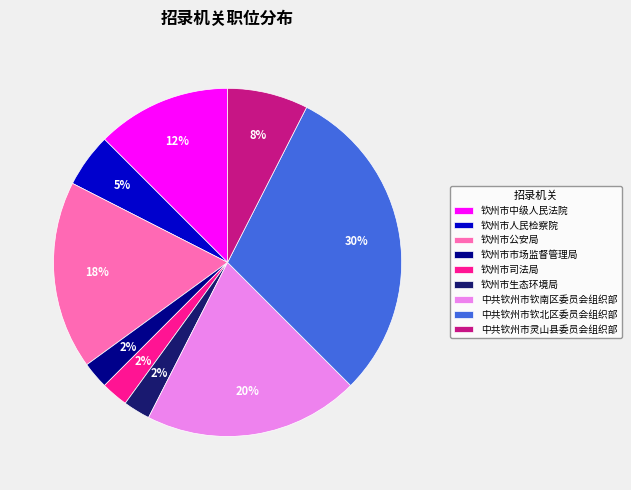

How many segments does this pie chart have?

9